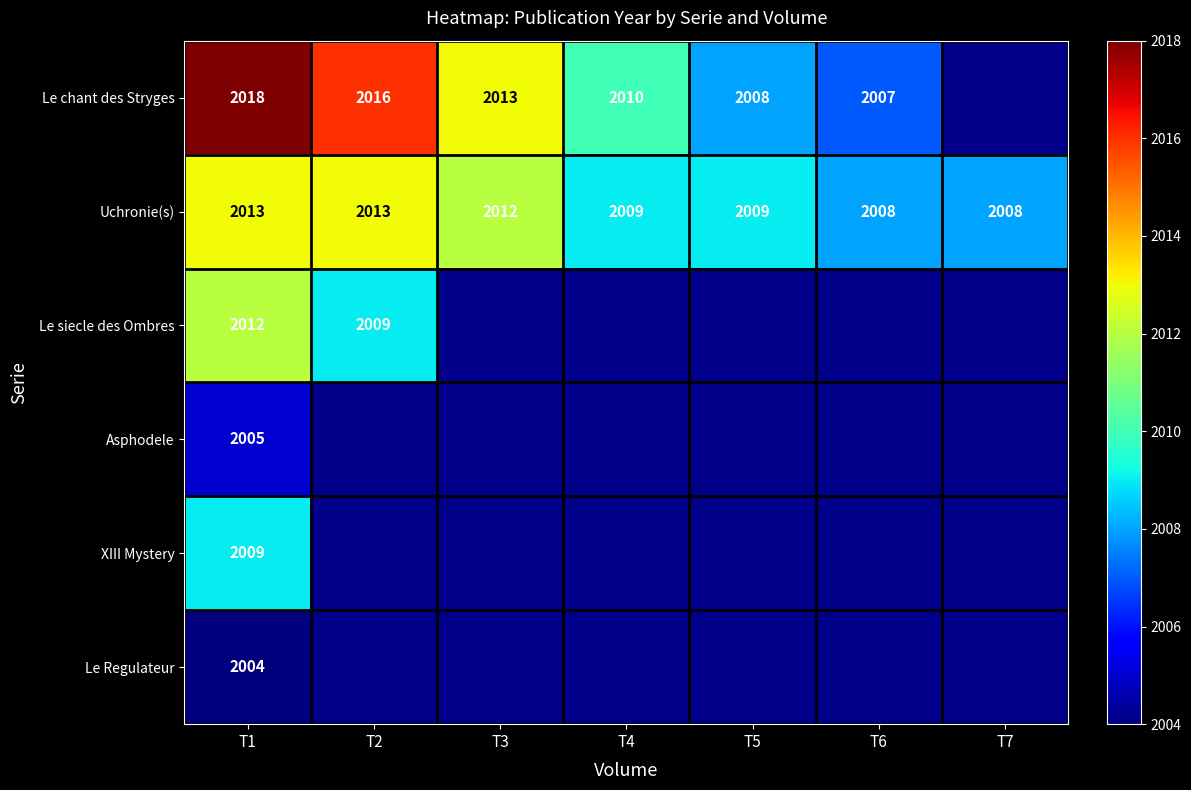

Where does the Uchronie(s) series first go above 2009?

T1